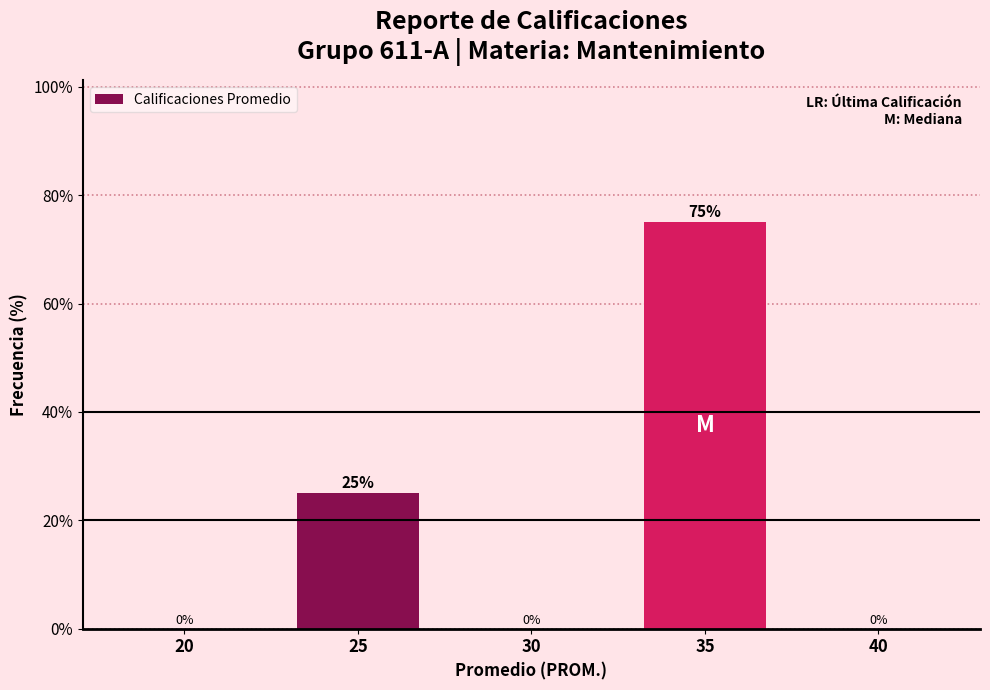

Reading right to left, extract all data points from this chart.

40=0	35=75	30=0	25=25	20=0